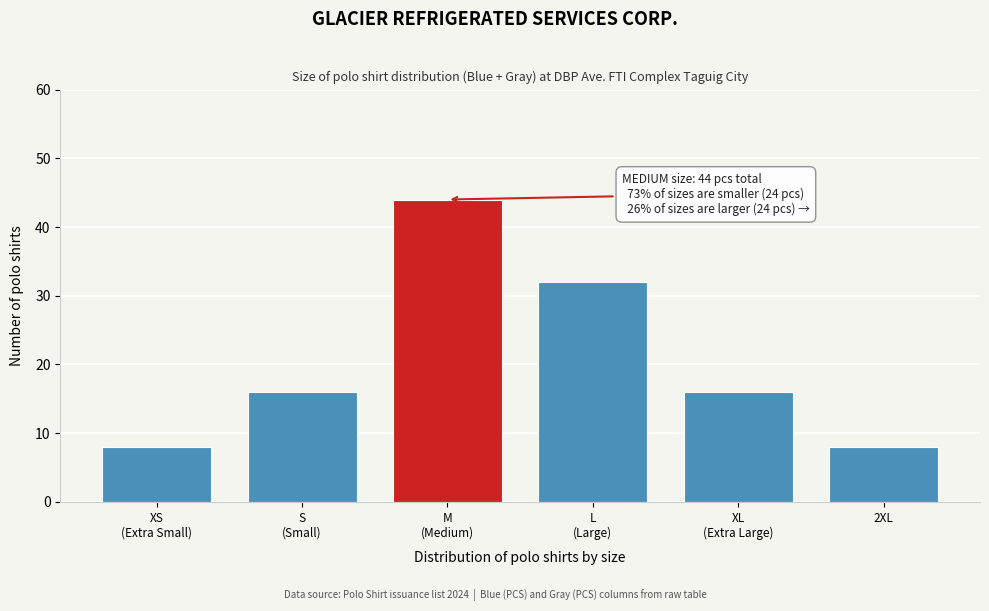

Reading left to right, list all the values displayed in this chart.

8	16	44	32	16	8